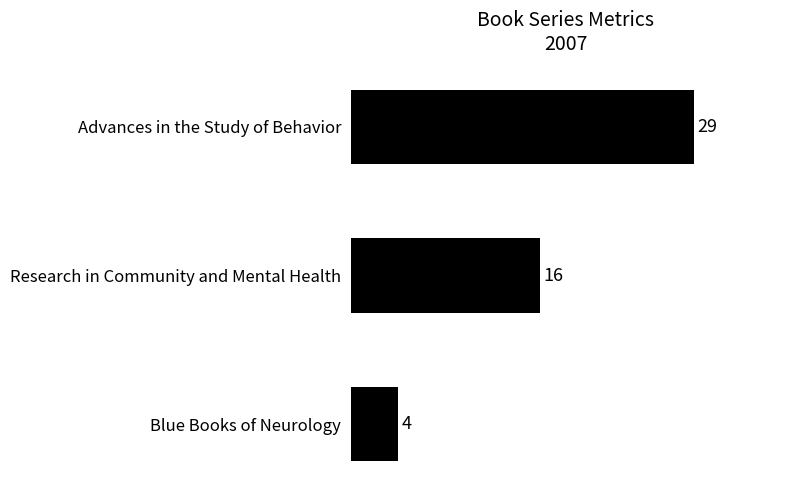

Count the number of data series in this chart.

1